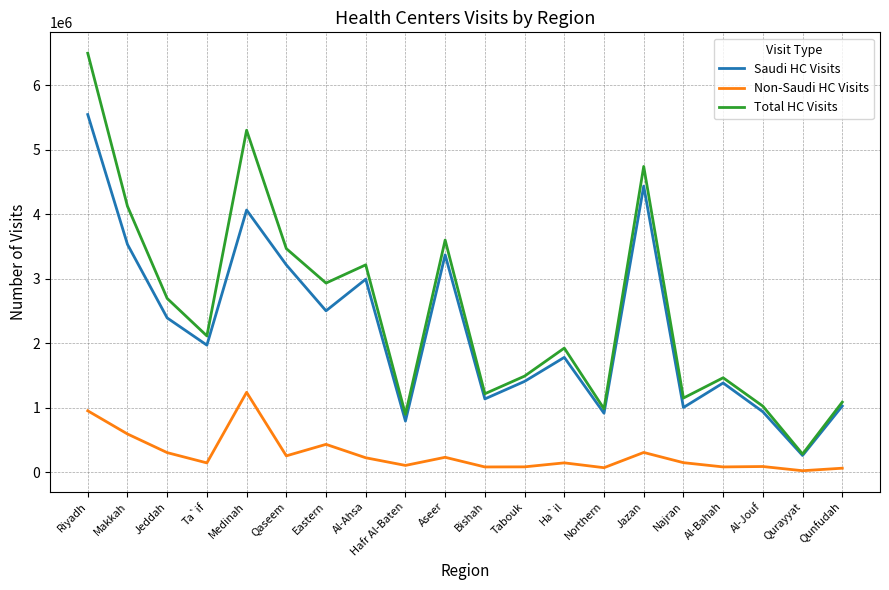

Rank the series by their maximum value, from lowest to highest.

Non-Saudi HC Visits, Saudi HC Visits, Total HC Visits